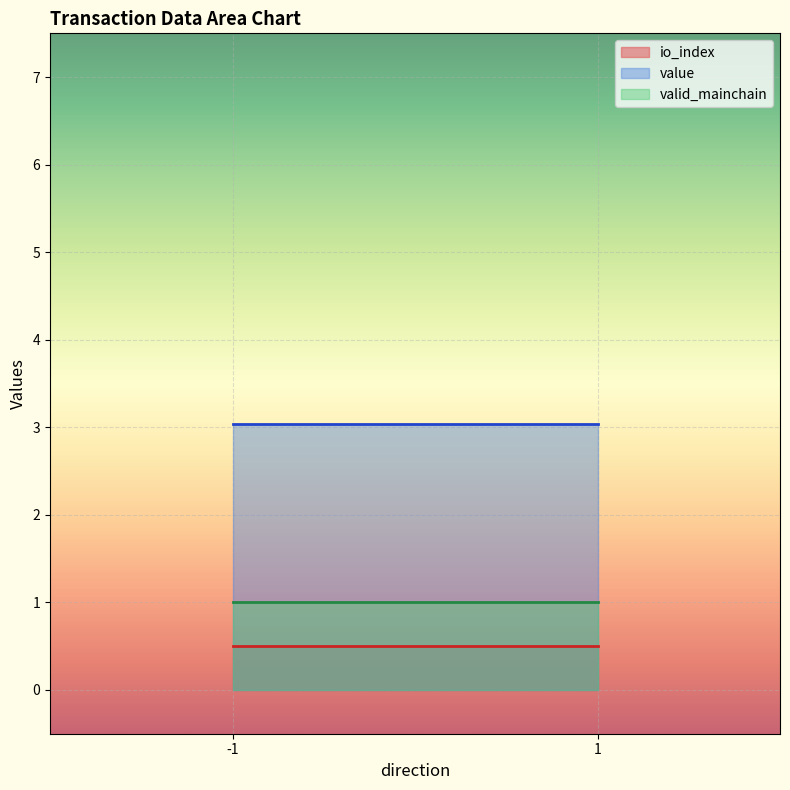

What is the highest value of the valid_mainchain series?

1.0